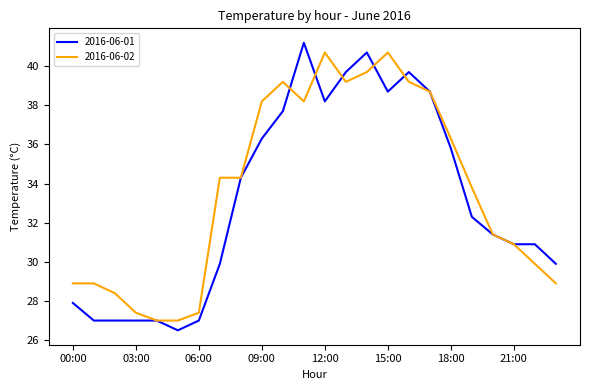

What is the difference between the second highest and minimum values in the 2016-06-01 series?

14.2